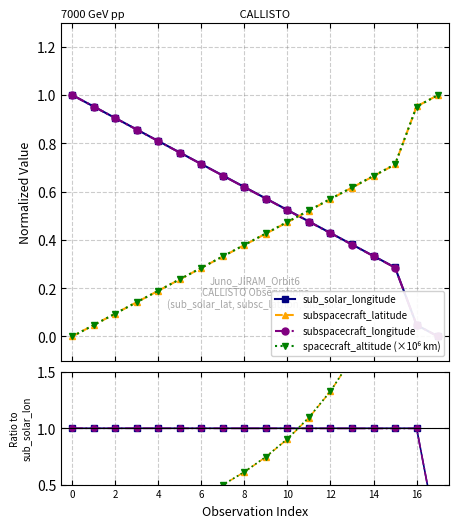

How many series are shown in this chart?

4